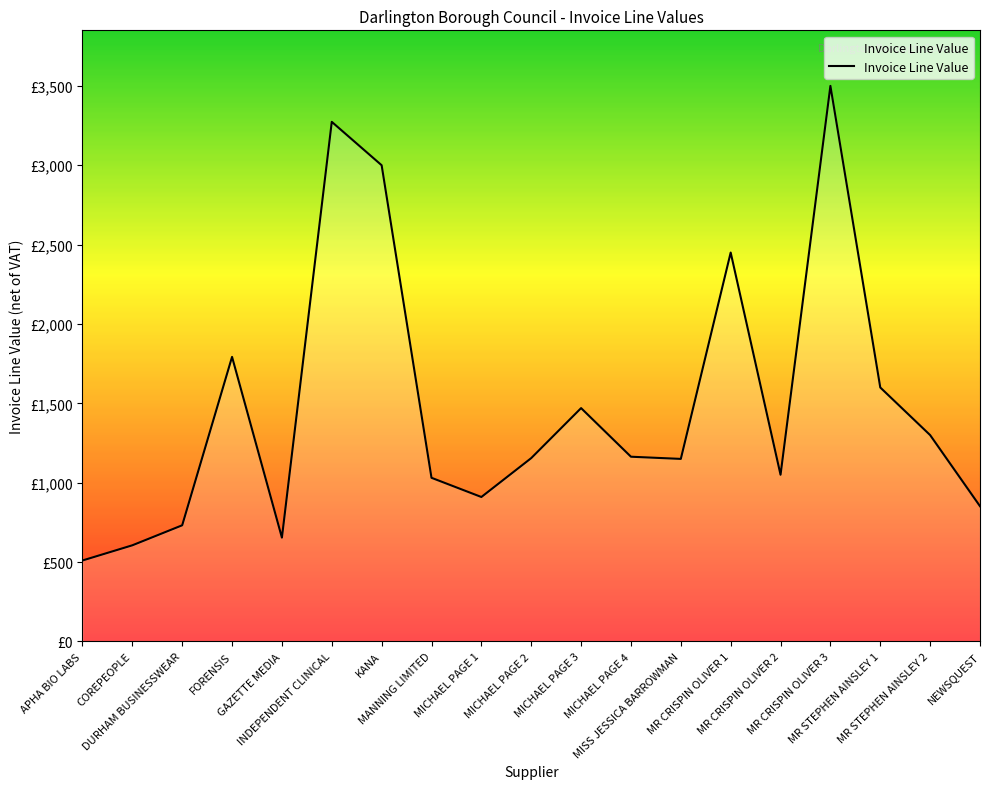

Does the chart have visible grid lines?

No